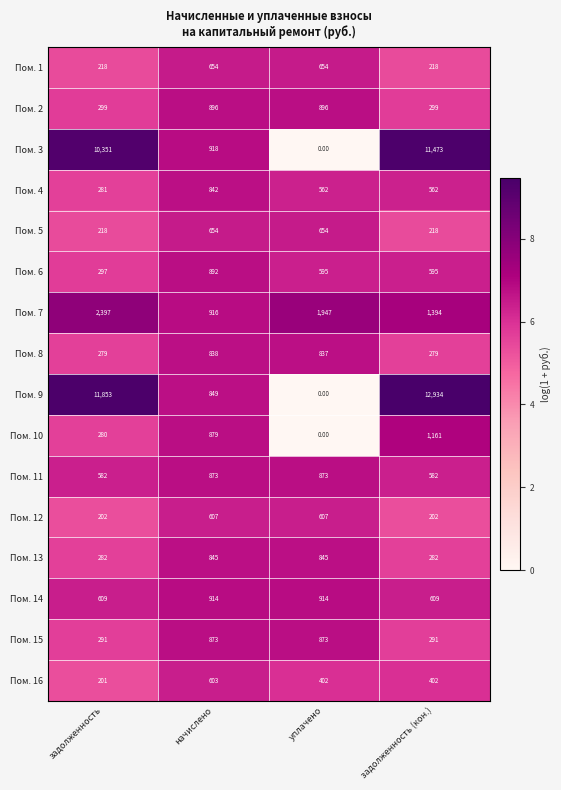

At which category does the chart reach its peak across all series?

задолженность (кон.)